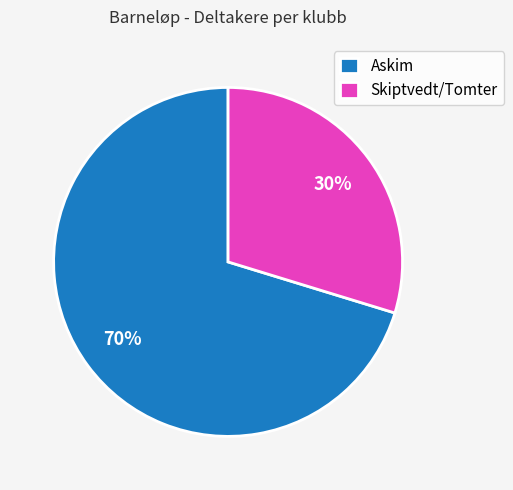

What is the smallest slice in the pie chart?

Skiptvedt/Tomter